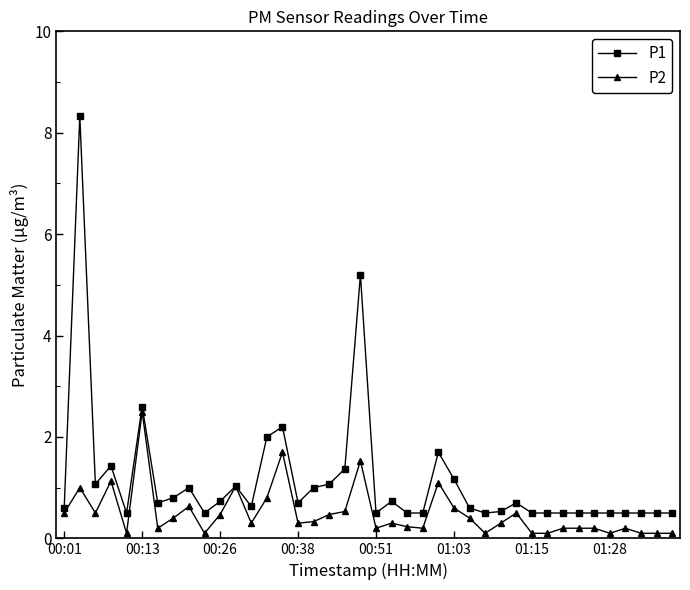

What is the value of the P1 point at the 39th from the left?

0.5